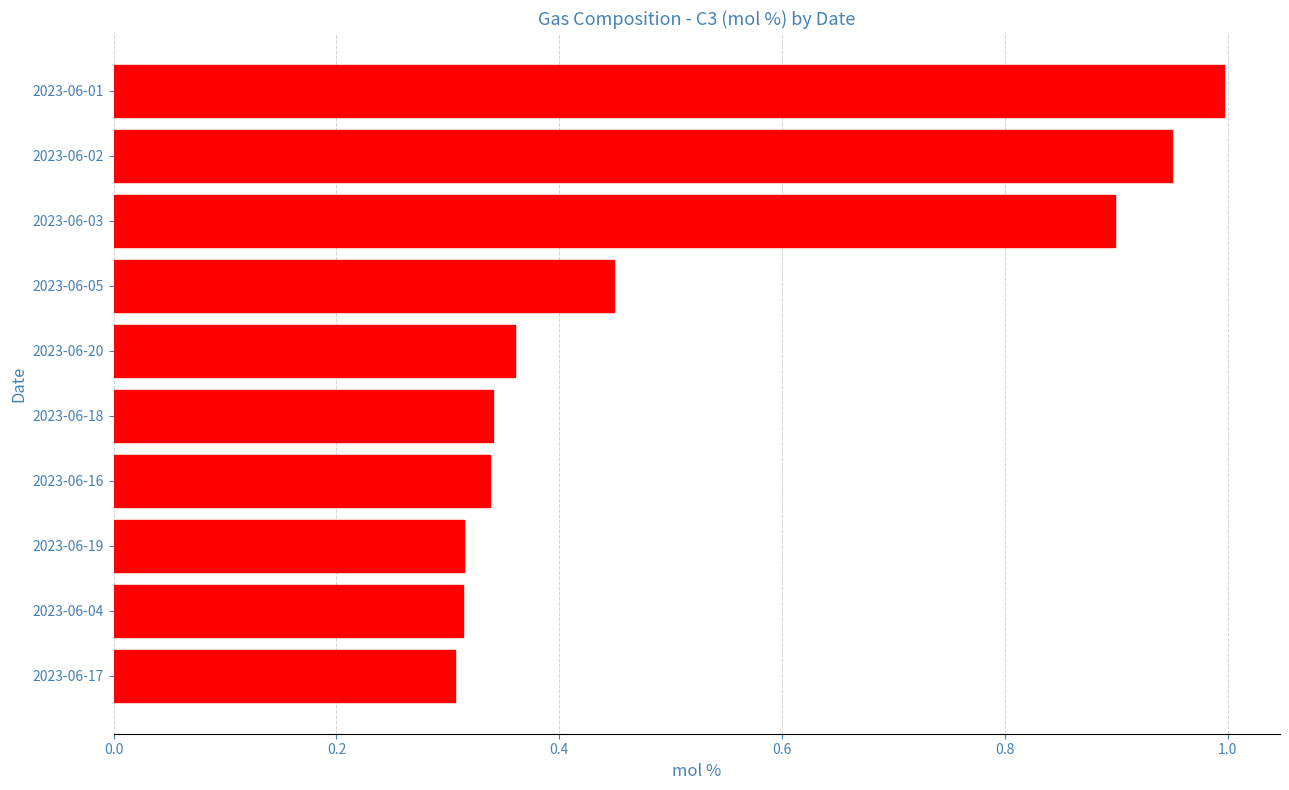

What position from the top is 2023-06-16?

7